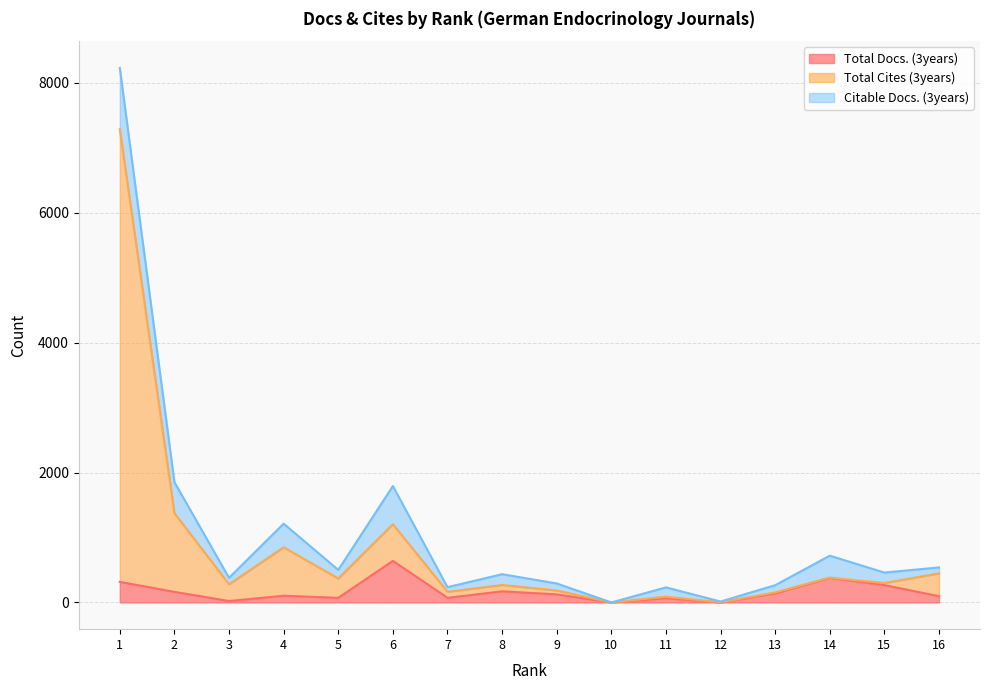

At which label does Total Docs. (3years) first exceed 124?

1